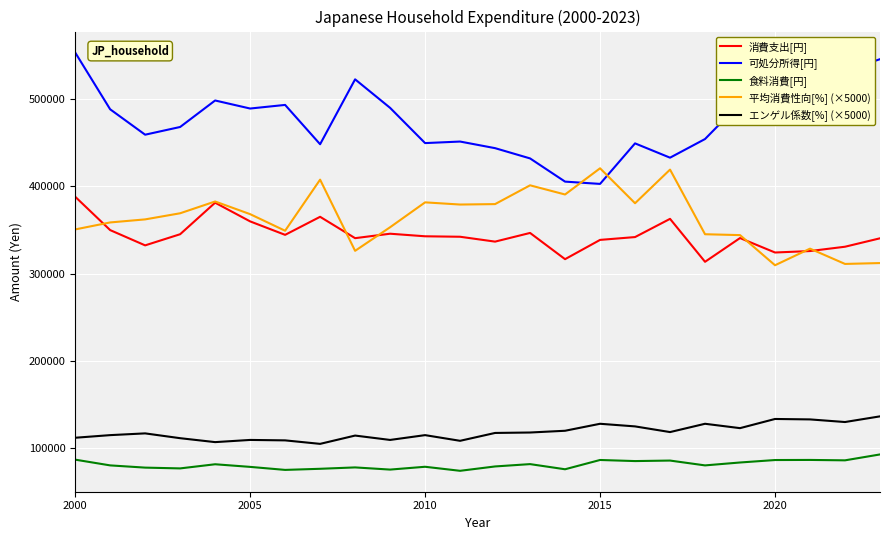

Which series has the largest total across all categories?

可処分所得[円]